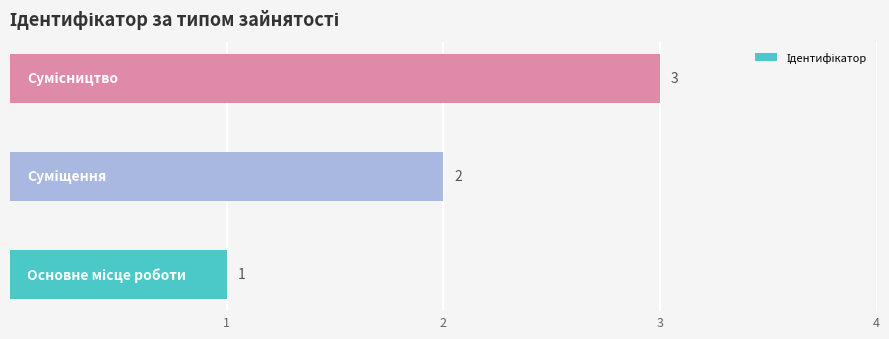

What is the greatest value displayed?

3